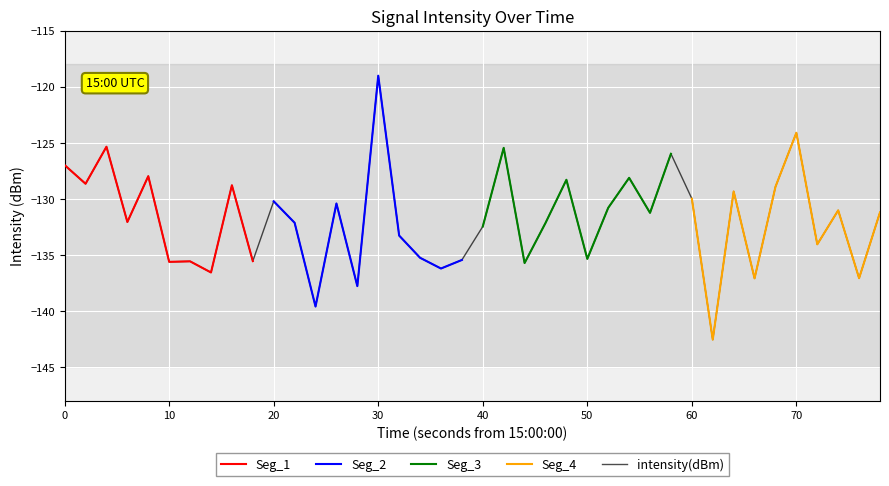

At which category does the chart reach its peak across all series?

15